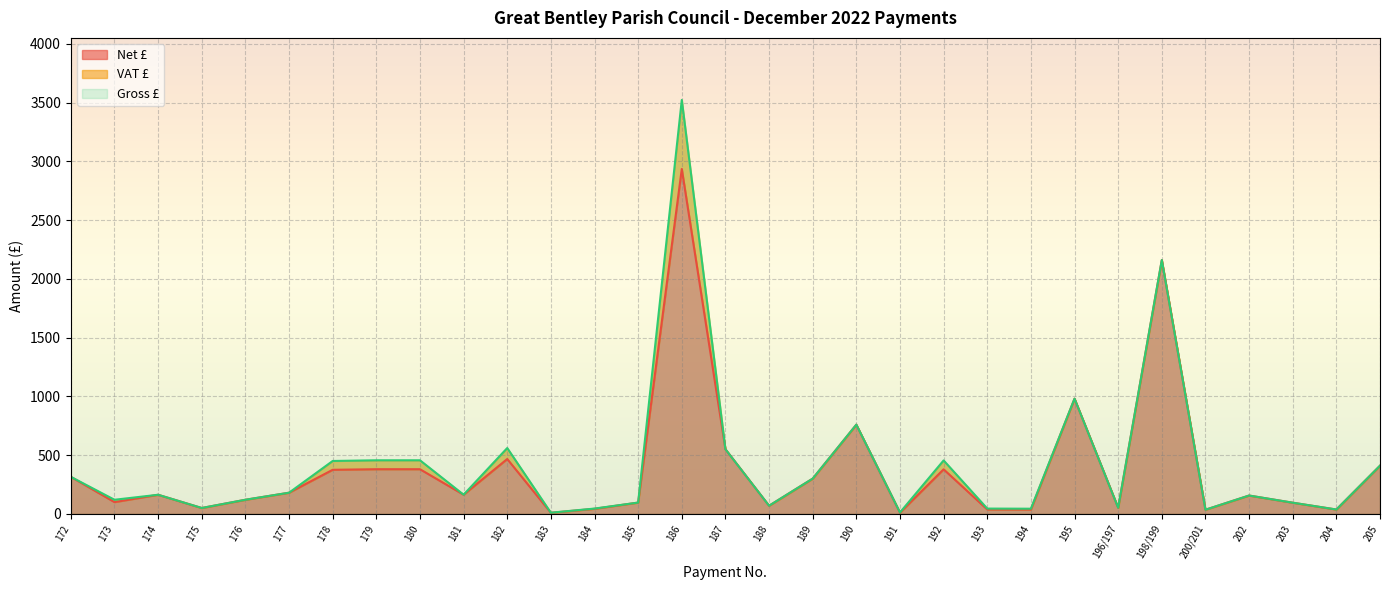

What is the label of the 25th point from the left?

196/197